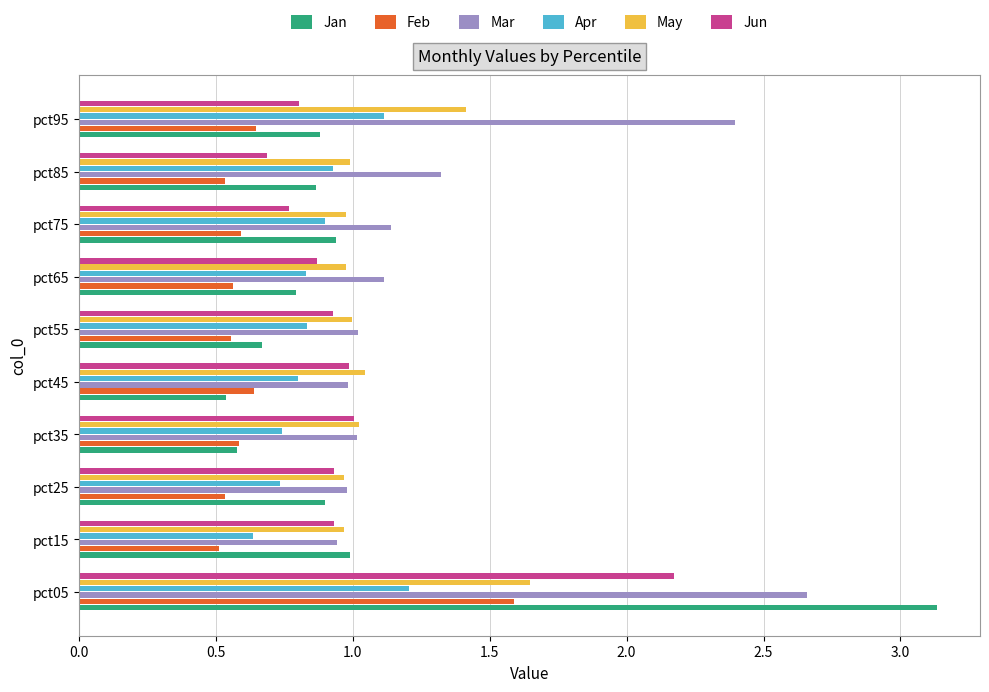

The value of Jan at pct45 is 0.3. True or false?

False